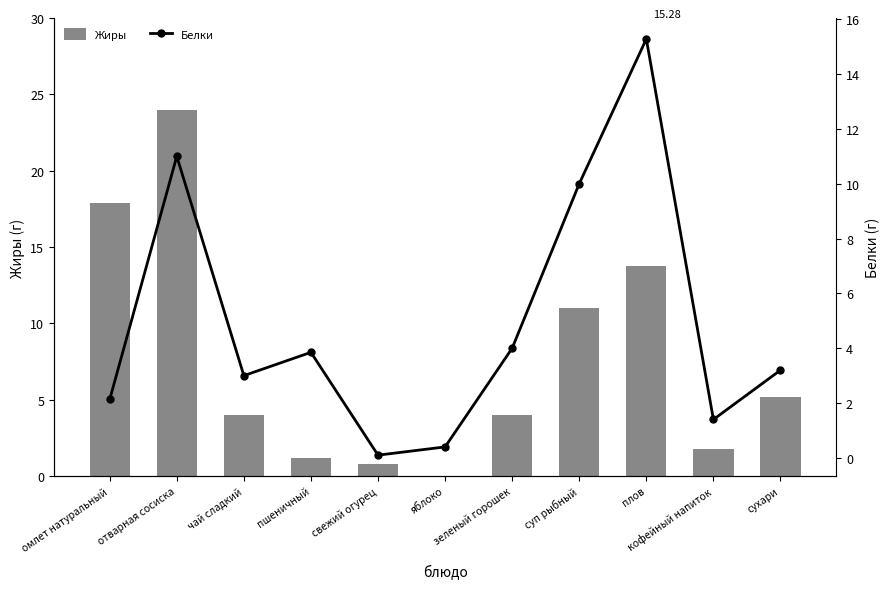

Reading left to right, transcribe all the data shown in this chart.

Жиры: омлет натуральный=17.9	отварная сосиска=24.0	чай сладкий=4.0	пшеничный=1.2	свежий огурец=0.8	яблоко=0.0	зеленый горошек=4.0	суп рыбный=11.0	плов=13.8	кофейный напиток=1.8	сухари=5.2
Белки: омлет натуральный=2.1	отварная сосиска=11.0	чай сладкий=3.0	пшеничный=3.9	свежий огурец=0.1	яблоко=0.4	зеленый горошек=4.0	суп рыбный=10.0	плов=15.3	кофейный напиток=1.4	сухари=3.2